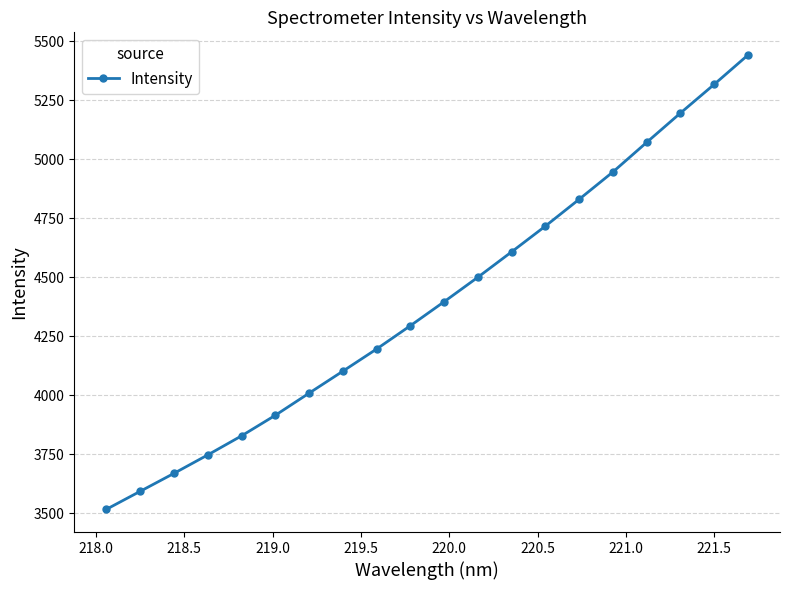

How many values are below 4397?

10